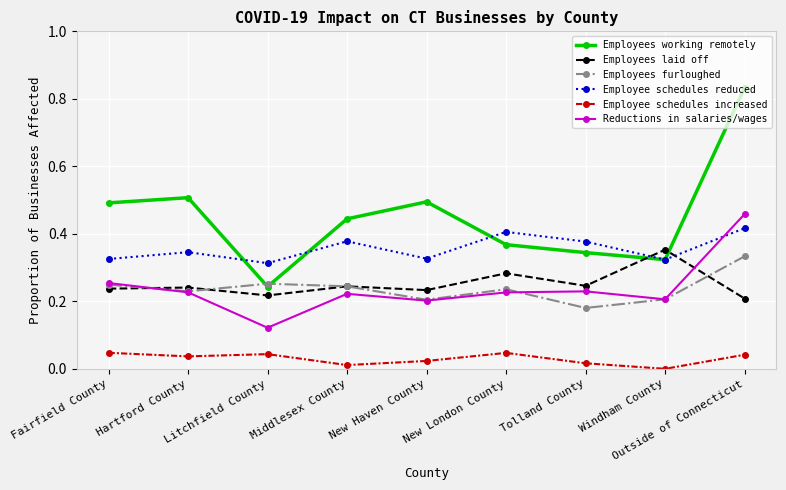

What is the total value across all series at New Haven County?

1.5